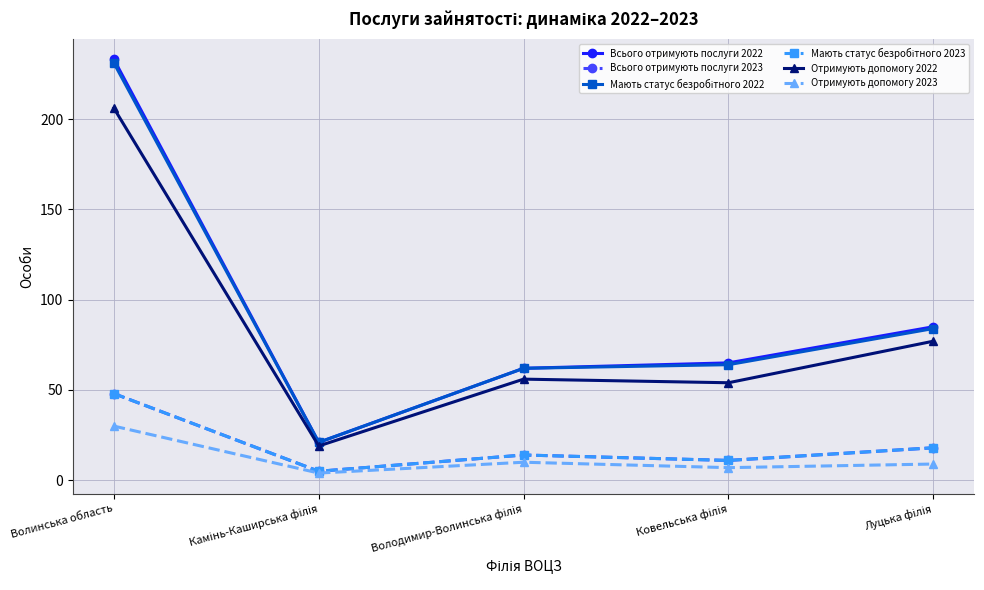

Which category has the lowest value in the Мають статус безробітного 2023 series?

Камінь-Каширська філія